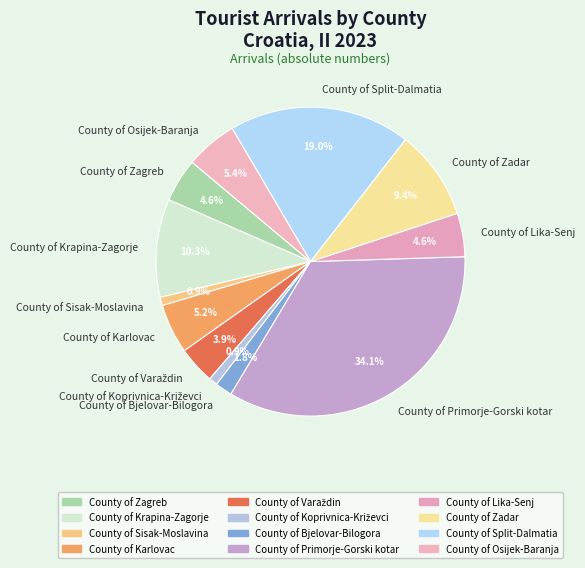

To the nearest percent, what is the combined percentage of County of Zagreb and County of Lika-Senj?

9%